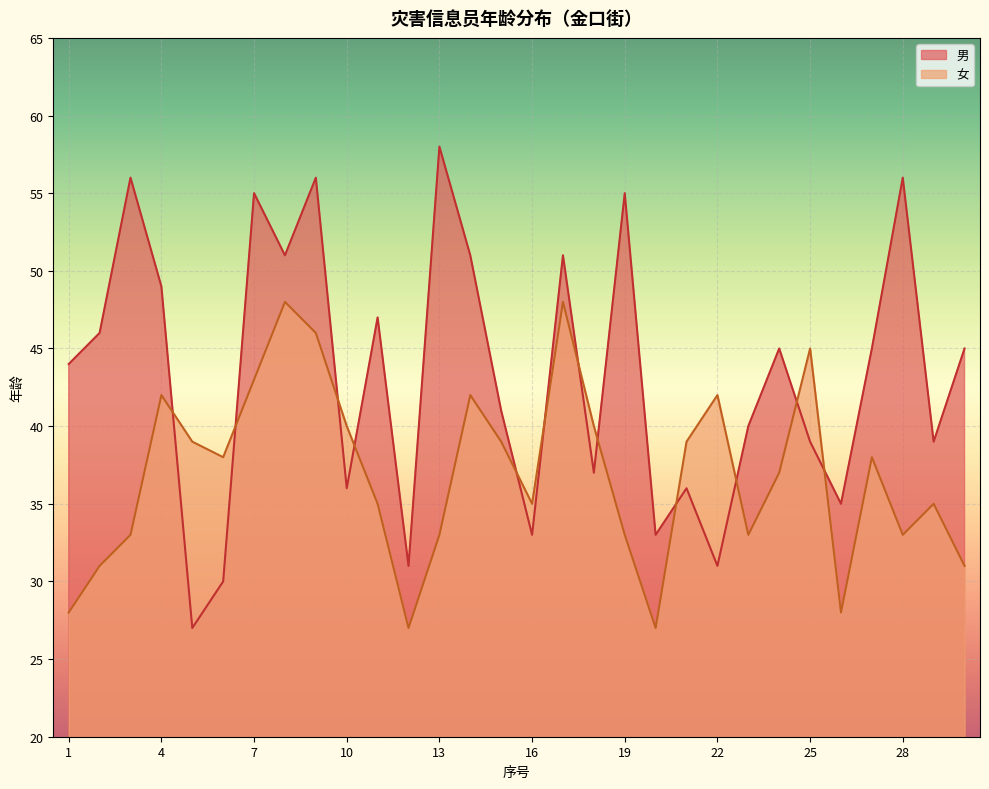

What is the sum of all 女 values?

1108